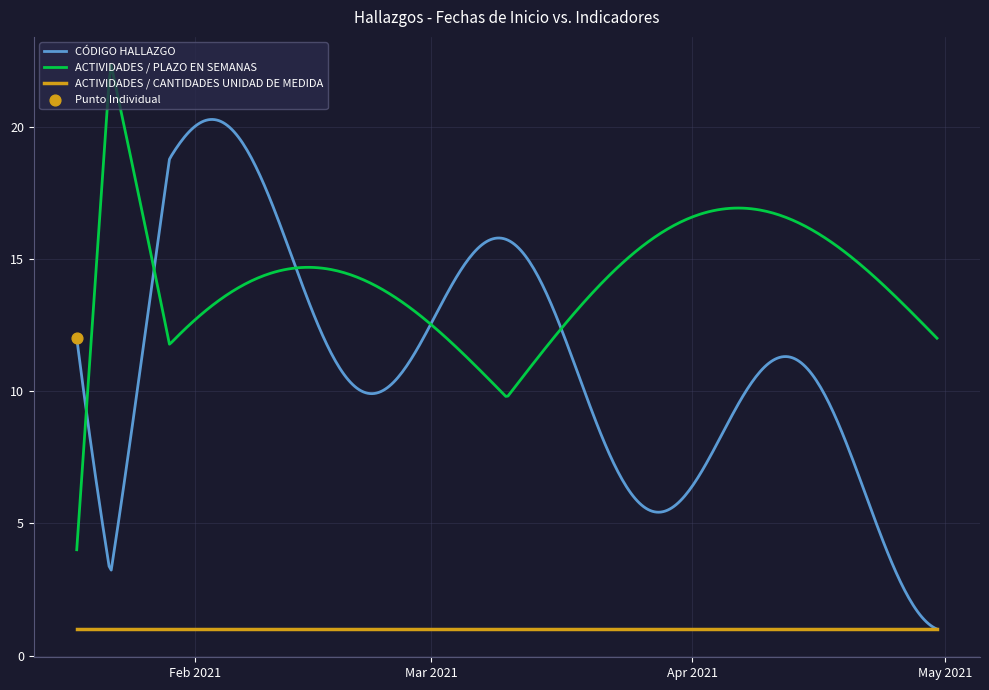

At how many categories does at least one series exceed 16?

1